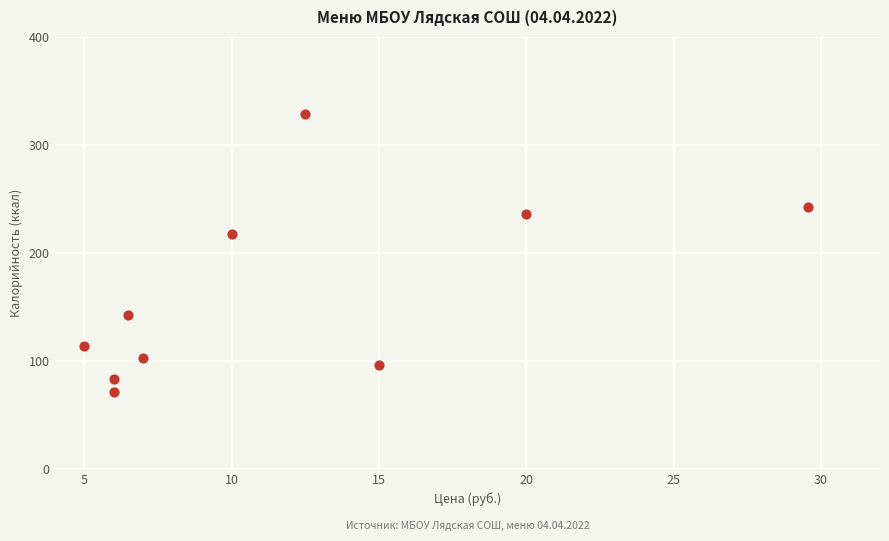

What is the range of X values (max minus min)?

24.6